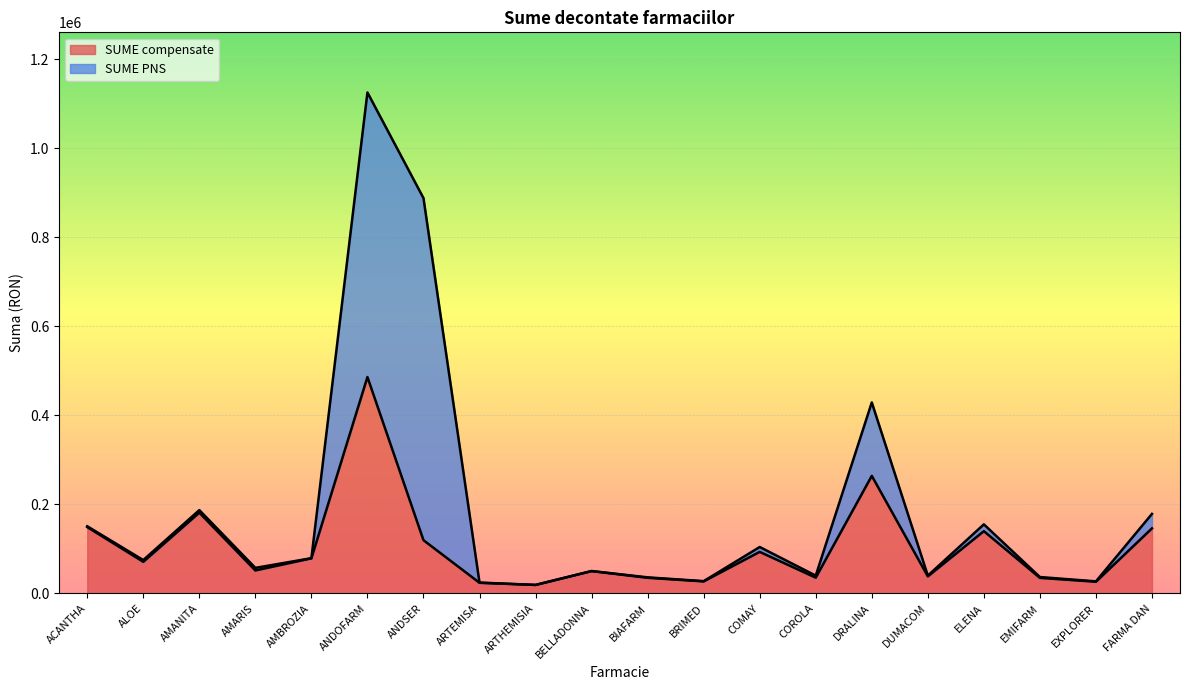

The value at BELLADONNA is 10910.3. True or false?

False